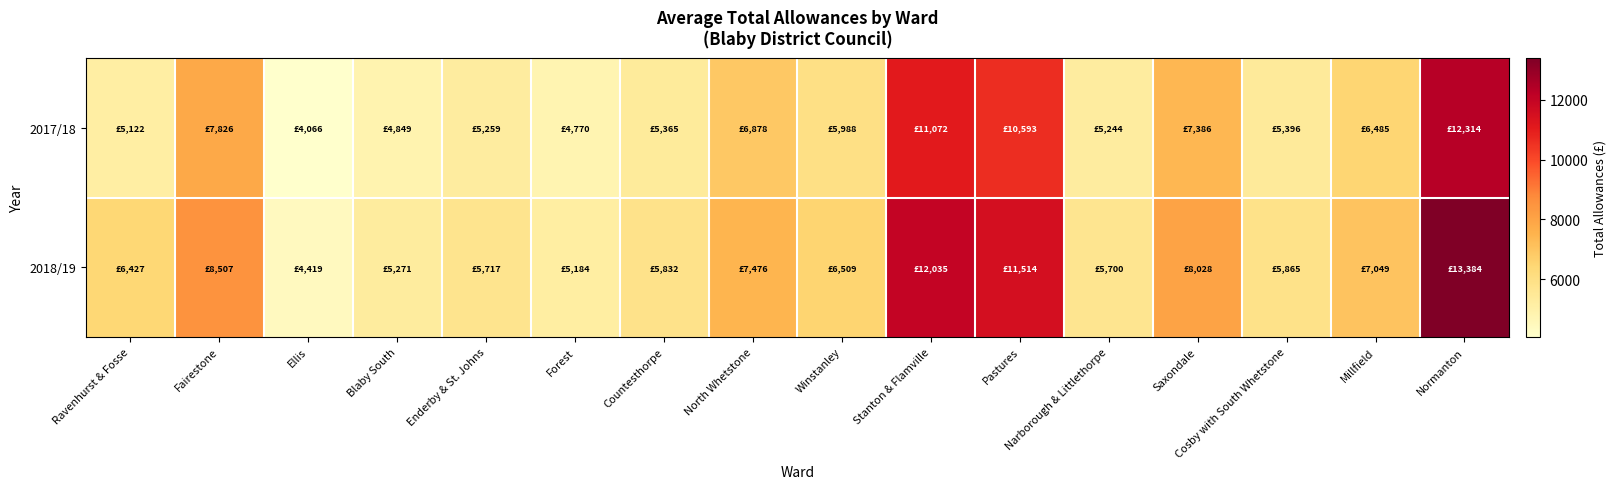

Reading left to right, what are all the values shown in this chart?

2017/18: Ravenhurst & Fosse=5121.9	Fairestone=7826.4	Ellis=4065.6	Blaby South=4849.4	Enderby & St. Johns=5259.4	Forest=4769.7	Countesthorpe=5365.2	North Whetstone=6878.3	Winstanley=5987.9	Stanton & Flamville=11072.2	Pastures=10593.0	Narborough & Littlethorpe=5243.9	Saxondale=7386.0	Cosby with South Whetstone=5396.2	Millfield=6485.4	Normanton=12313.6
2018/19: Ravenhurst & Fosse=6426.6	Fairestone=8506.9	Ellis=4419.1	Blaby South=5271.1	Enderby & St. Johns=5716.7	Forest=5184.5	Countesthorpe=5831.8	North Whetstone=7476.4	Winstanley=6508.6	Stanton & Flamville=12035.0	Pastures=11514.1	Narborough & Littlethorpe=5699.9	Saxondale=8028.3	Cosby with South Whetstone=5865.4	Millfield=7049.3	Normanton=13384.3